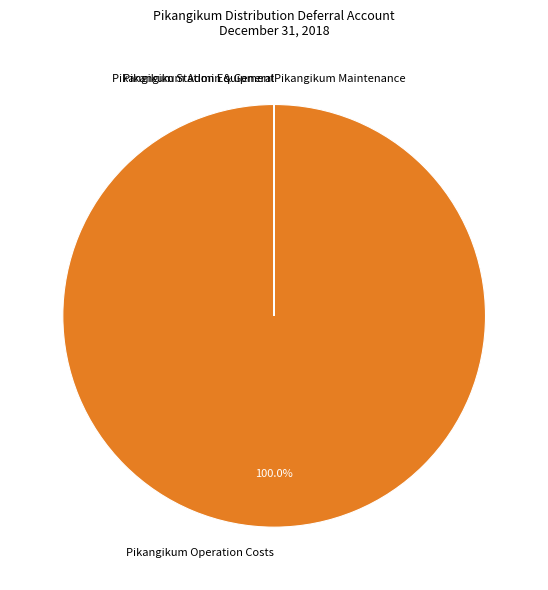

Which slice represents more than half of the pie?

Pikangikum Operation Costs